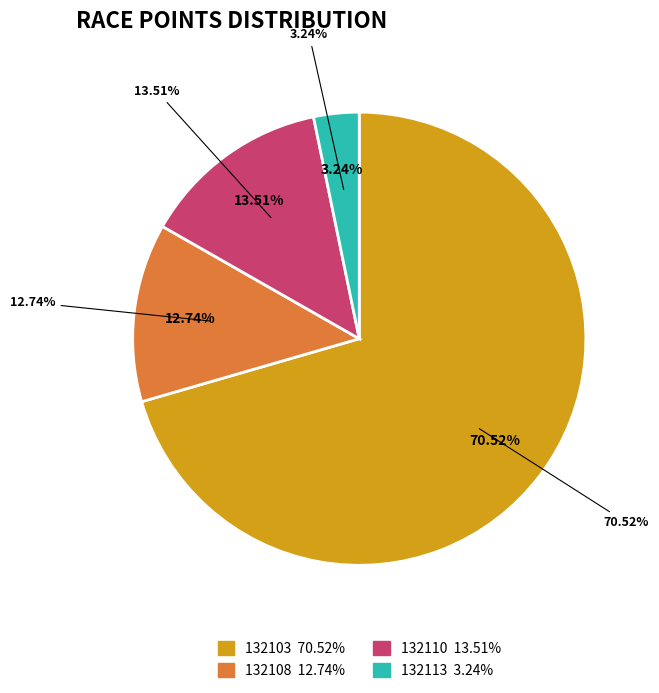

Approximately how many times larger is the value at 132110 compared to 132103?

0.2